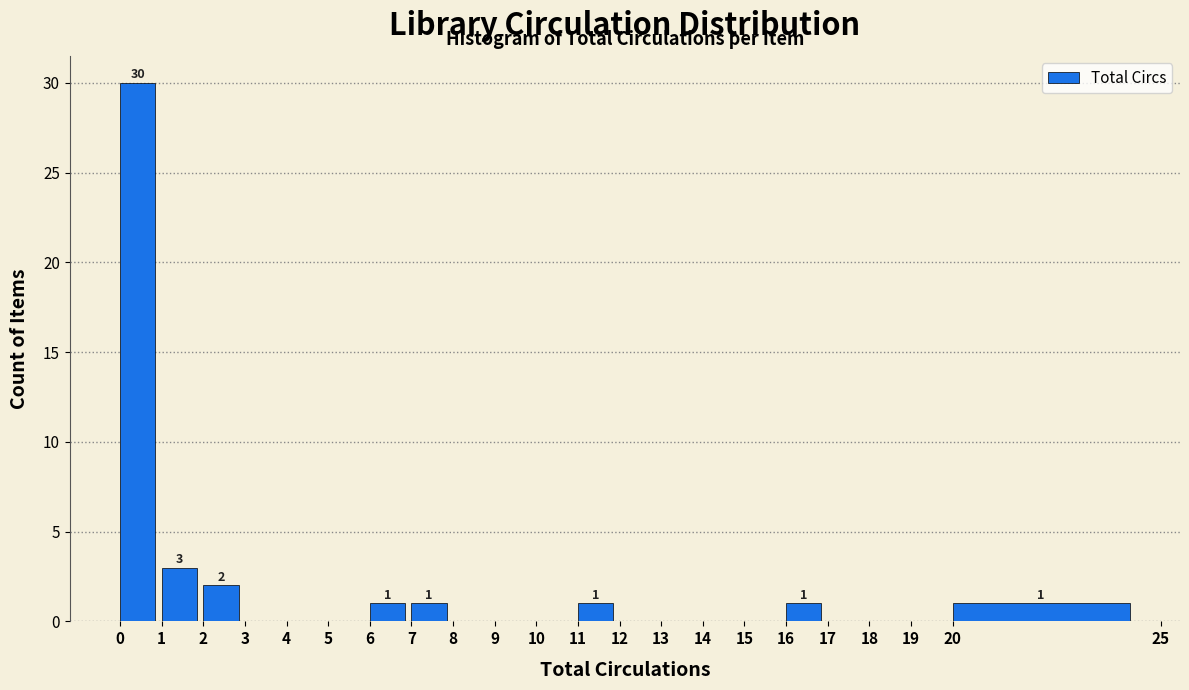

Over which range of the x-axis is the bar tallest?

0 to 1